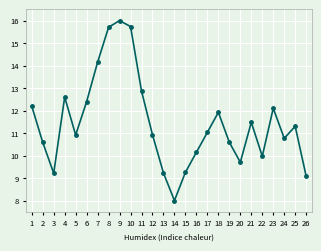

Which has a higher value, 15 or 7?

7